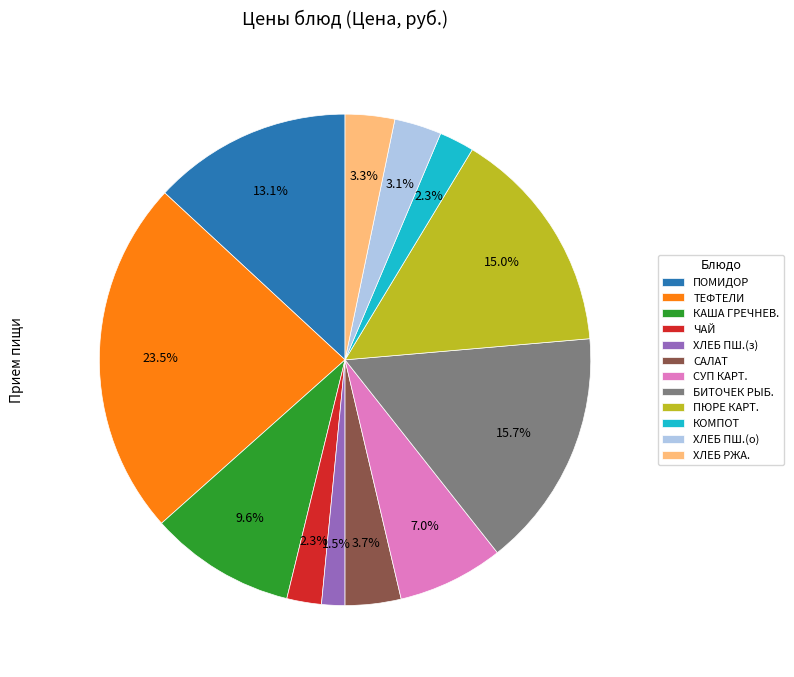

Between ПЮРЕ КАРТ. and ПОМИДОР, which is larger?

ПЮРЕ КАРТ.